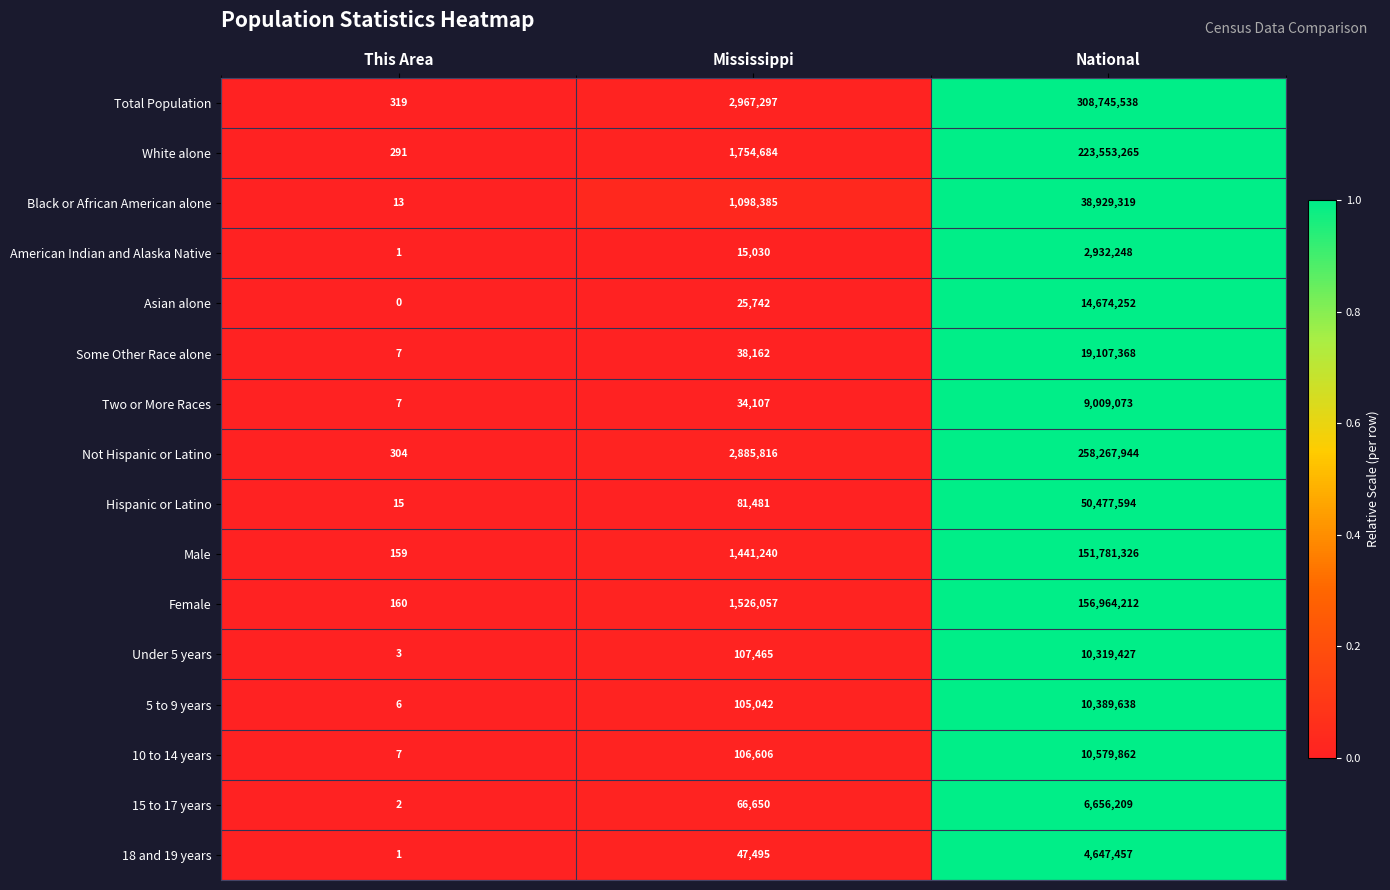

What is the average value of the Black or African American alone series?

13342572